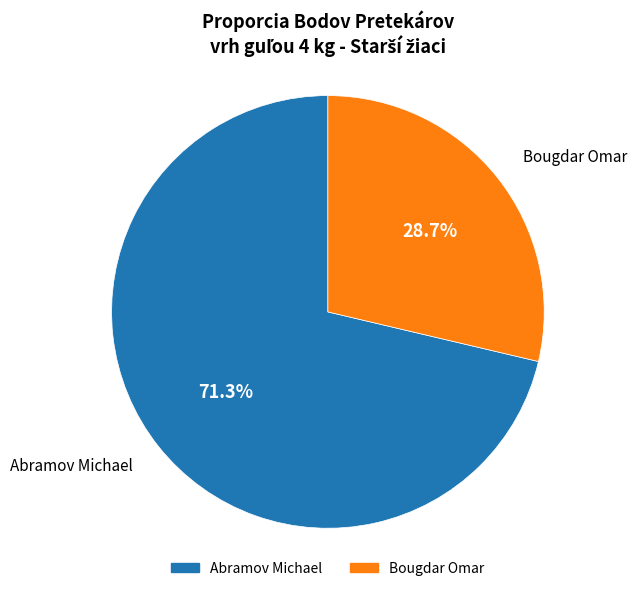

Is it true that Abramov Michael is 61% of the pie?

False